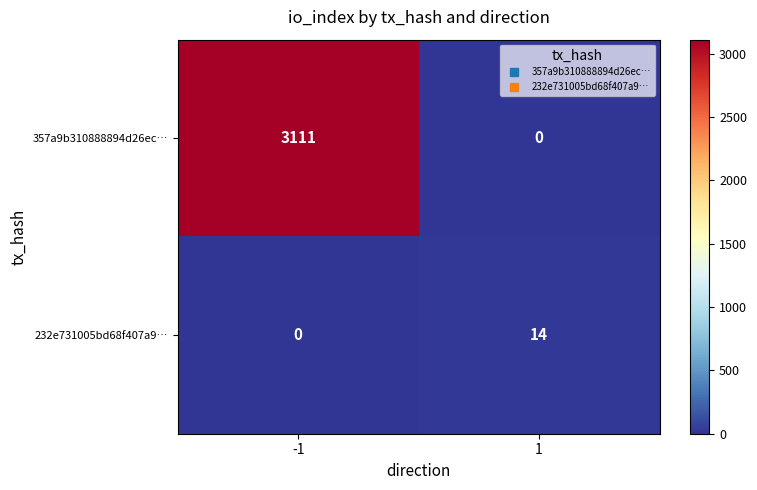

Count the number of data series in this chart.

2